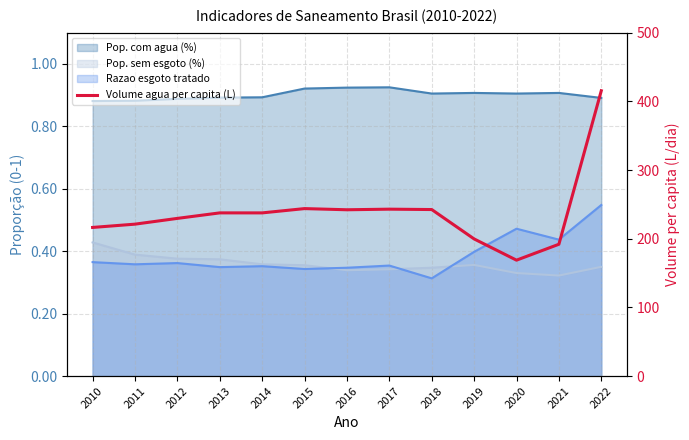

Which category has the highest value across all series?

2022